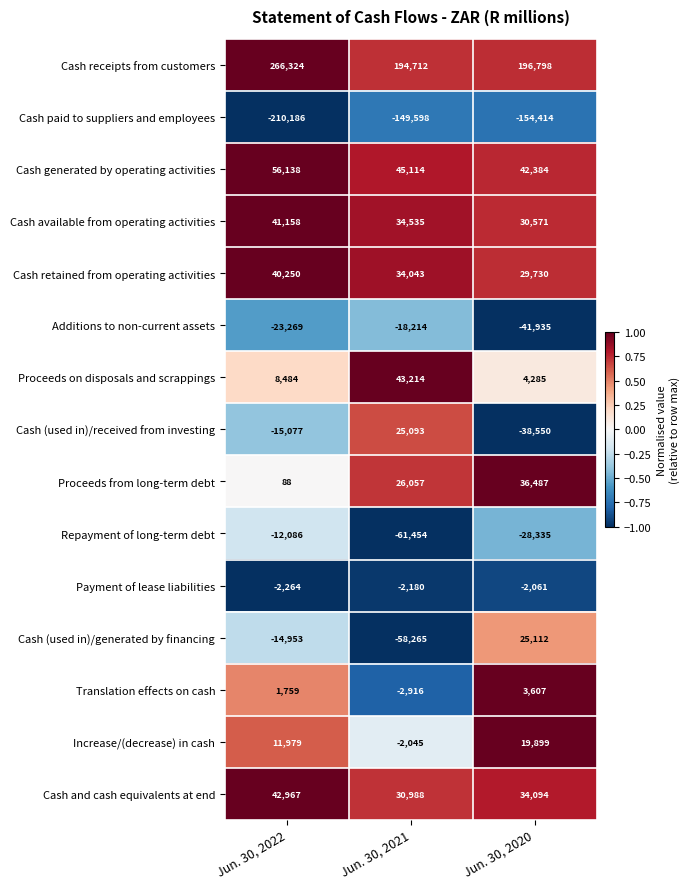

How many data points does each series have?

3